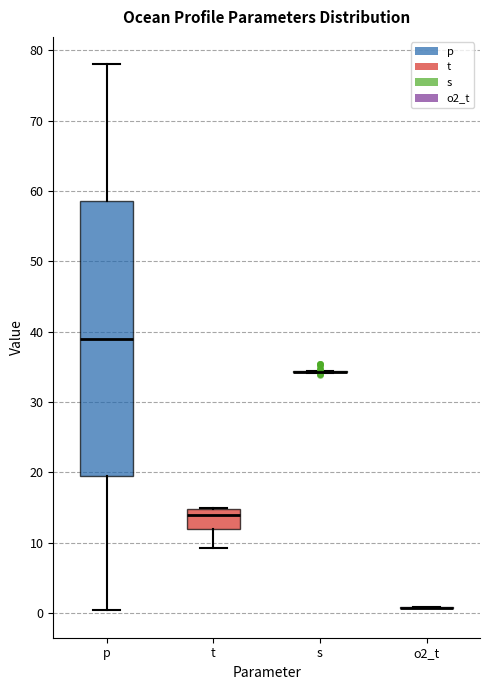

Which box is the tallest, from its lower edge to its upper edge?

p